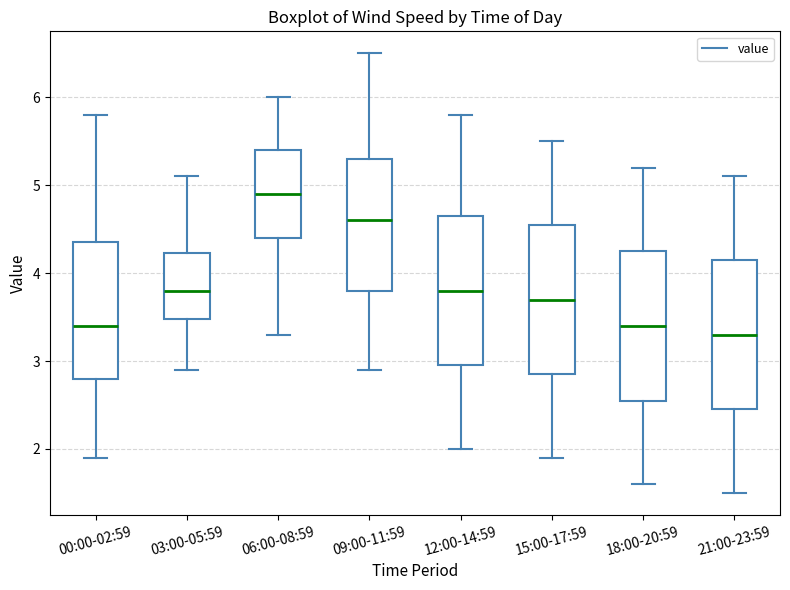

Which box has the lowest median line?

21:00-23:59